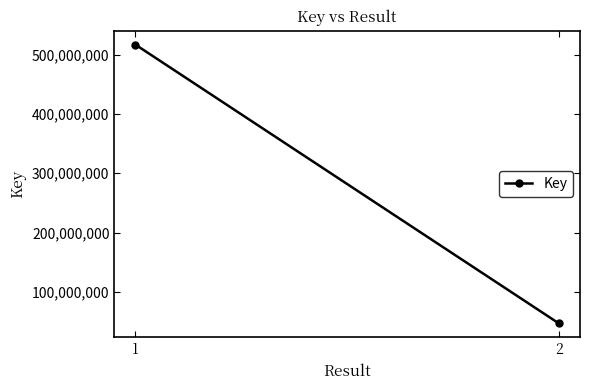

What is the sum of the values at 1 and 2?

563805038